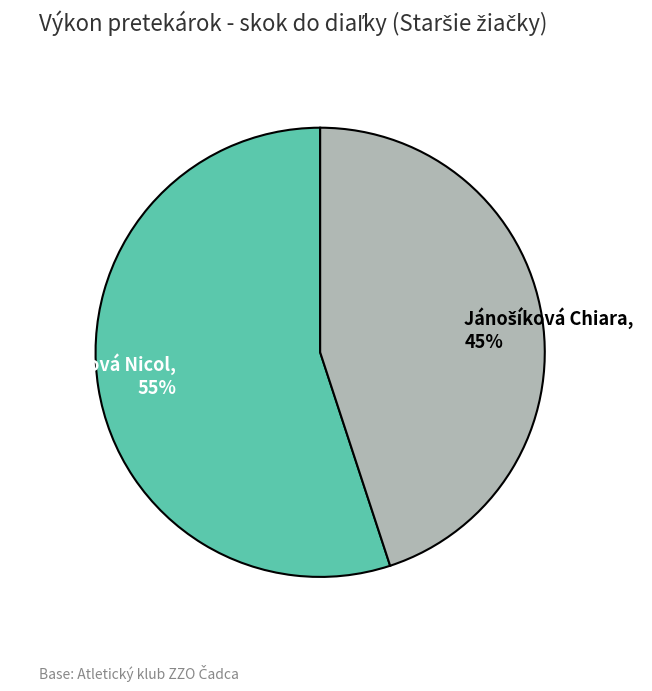

To the nearest percent, what is the difference between the largest and smallest slice percentages?

10%